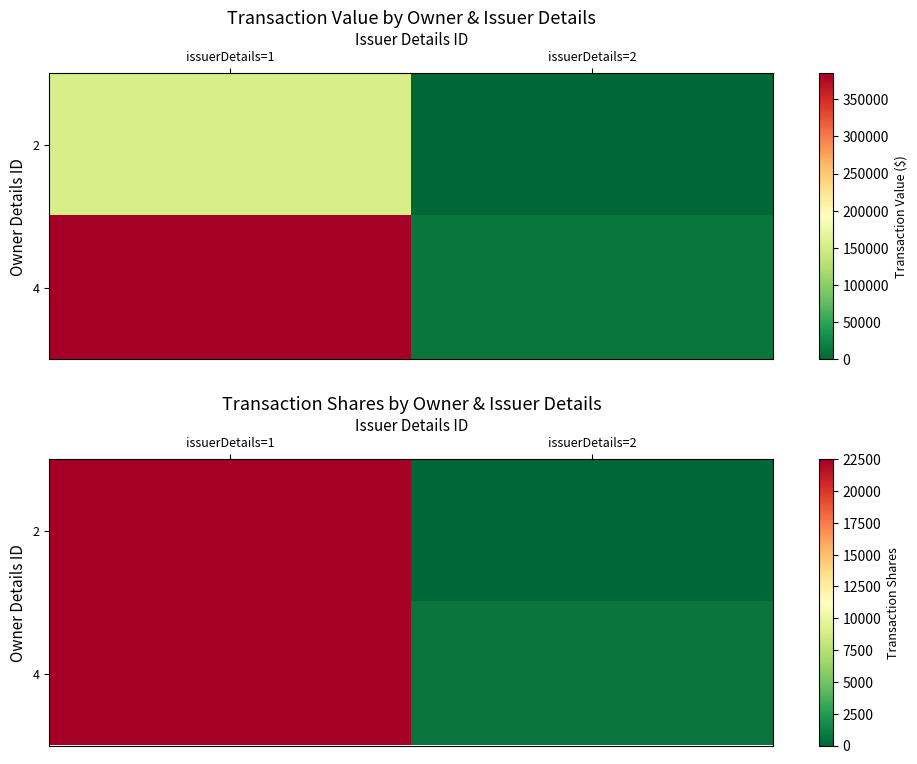

What is the sum of the 4 values at issuerDetails=1 and issuerDetails=2?

23154